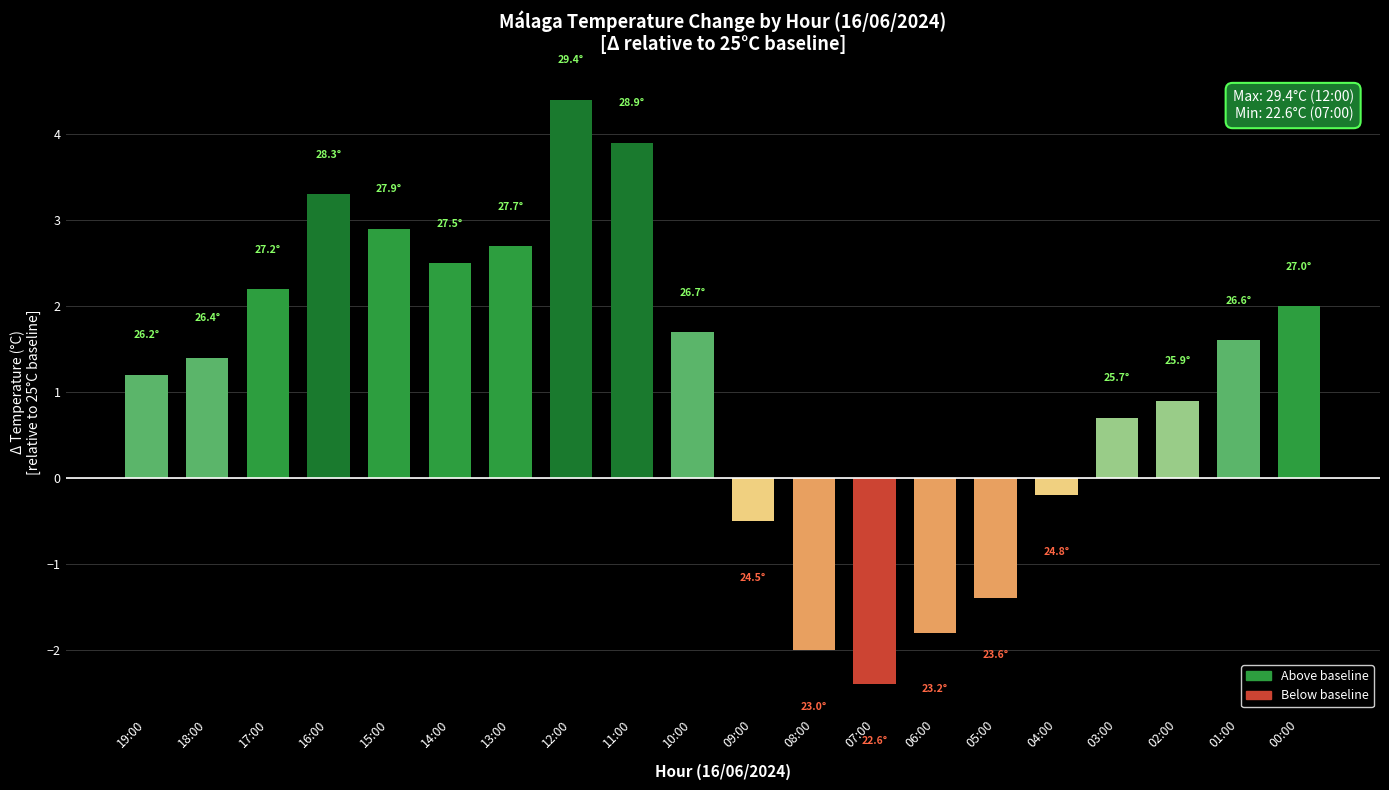

At which category does the chart reach its peak across all series?

12:00